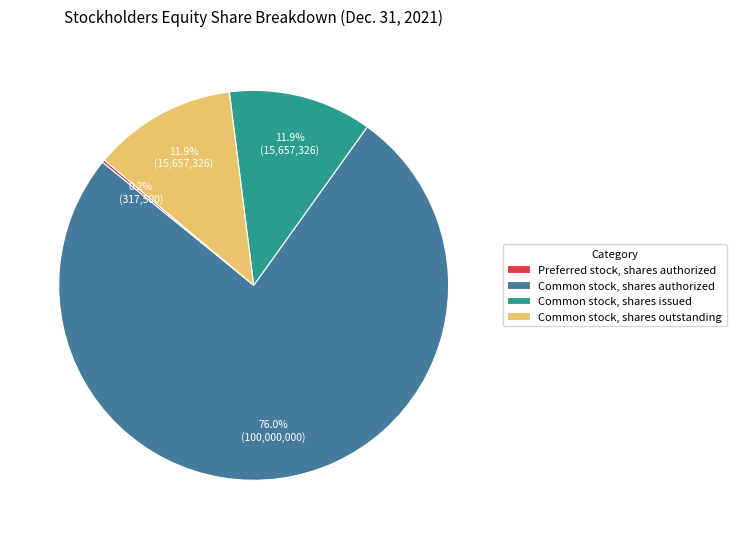

Is it true that Common stock, shares issued is 12% of the pie?

True